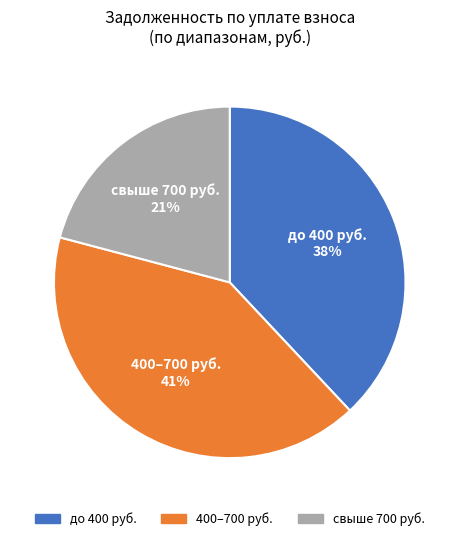

The свыше 700 руб. slice represents 11% of the pie. True or false?

False